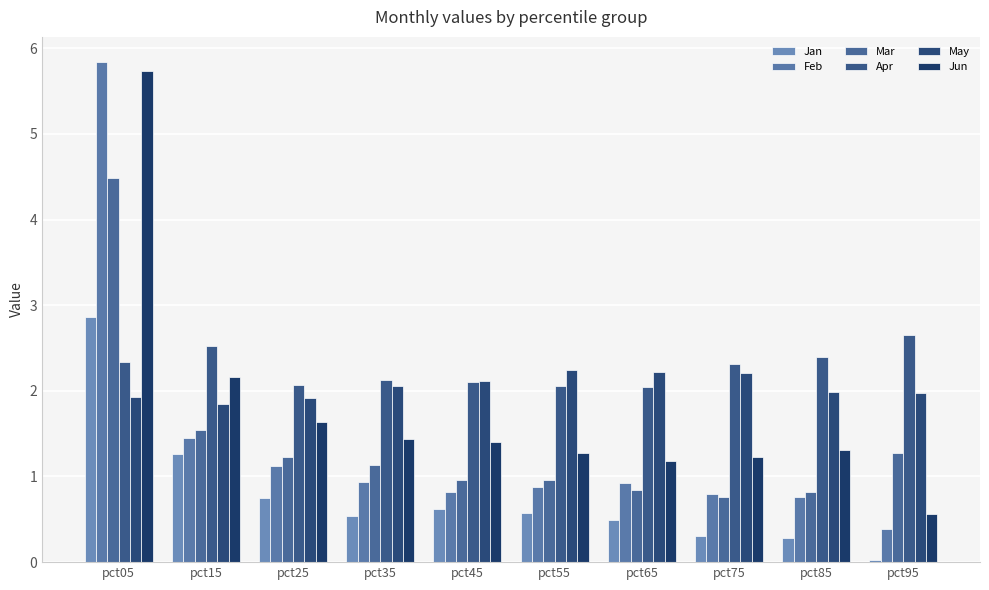

What is the highest value of the May series?

2.2